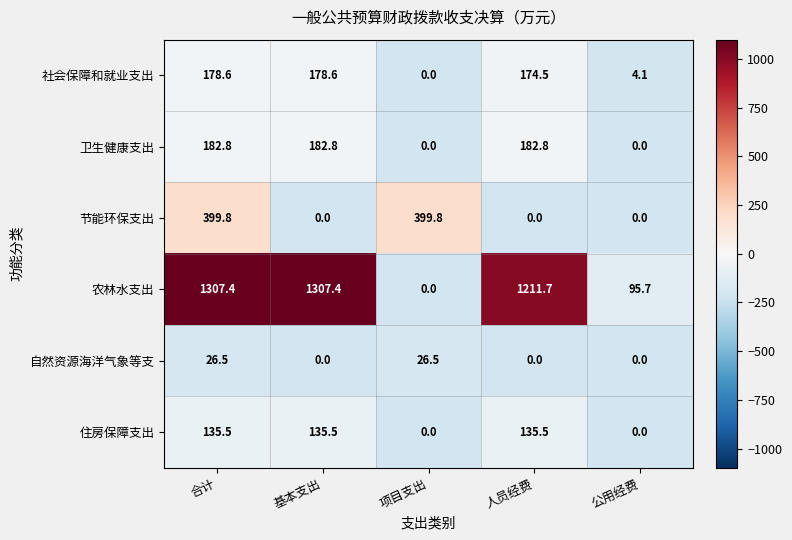

What is the smallest value displayed?

0.0